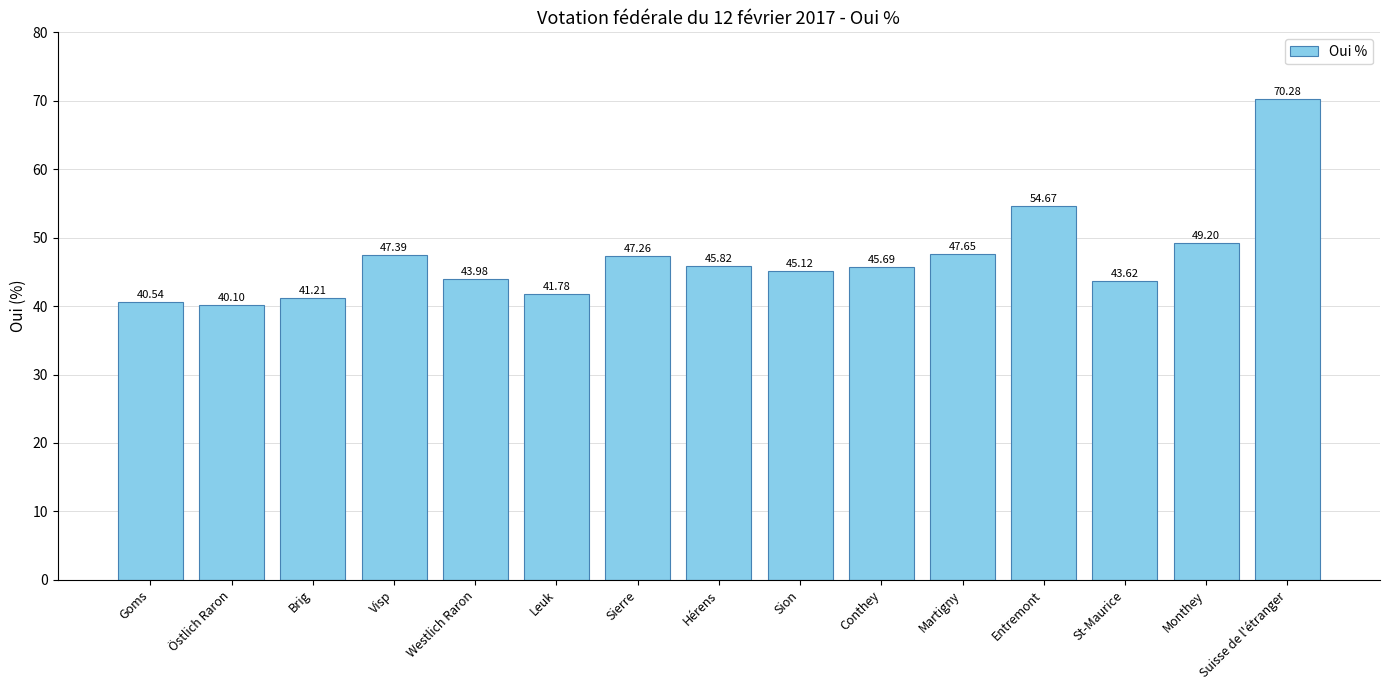

The value at Sierre is 17.1. True or false?

False